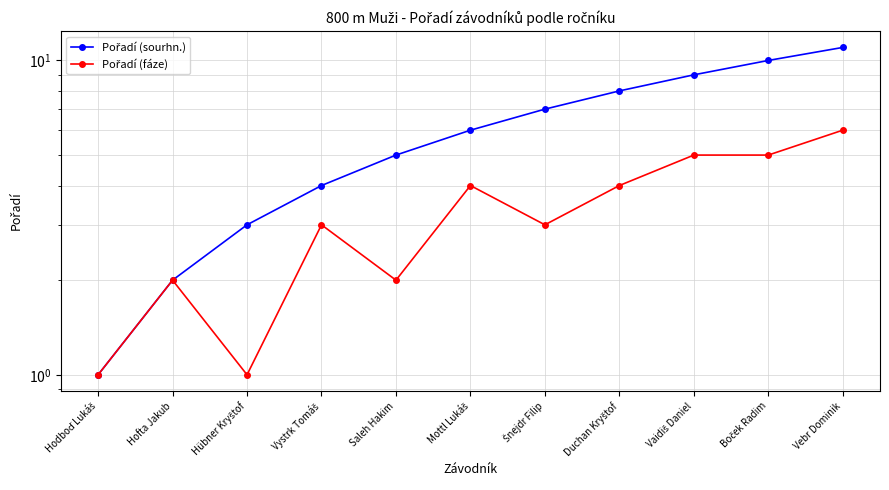

What is the spread (max minus min) of values at Hübner Kryštof?

2